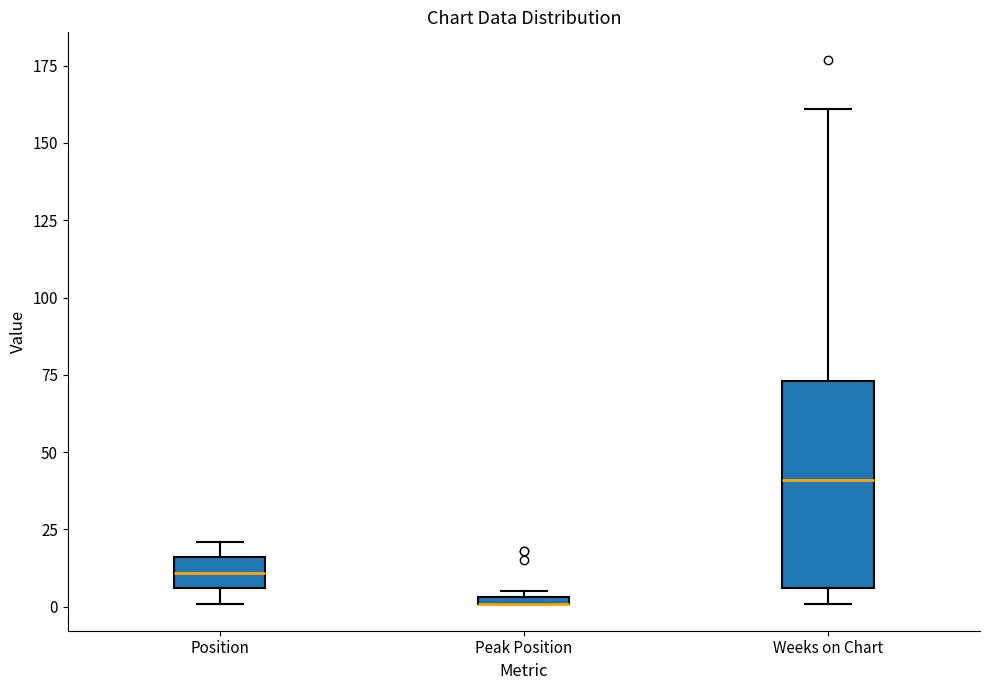

Where is the upper edge of the box for Position on the y-axis? The values are not printed on the chart, so give them approximately, as read against the axis.

15